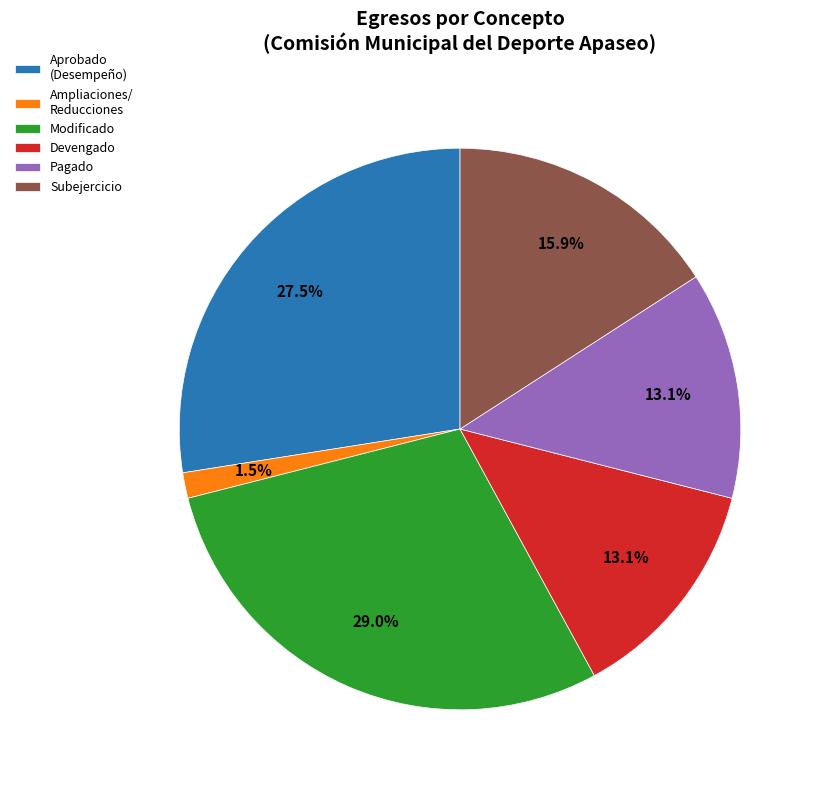

To the nearest percent, what is the average slice percentage?

17%